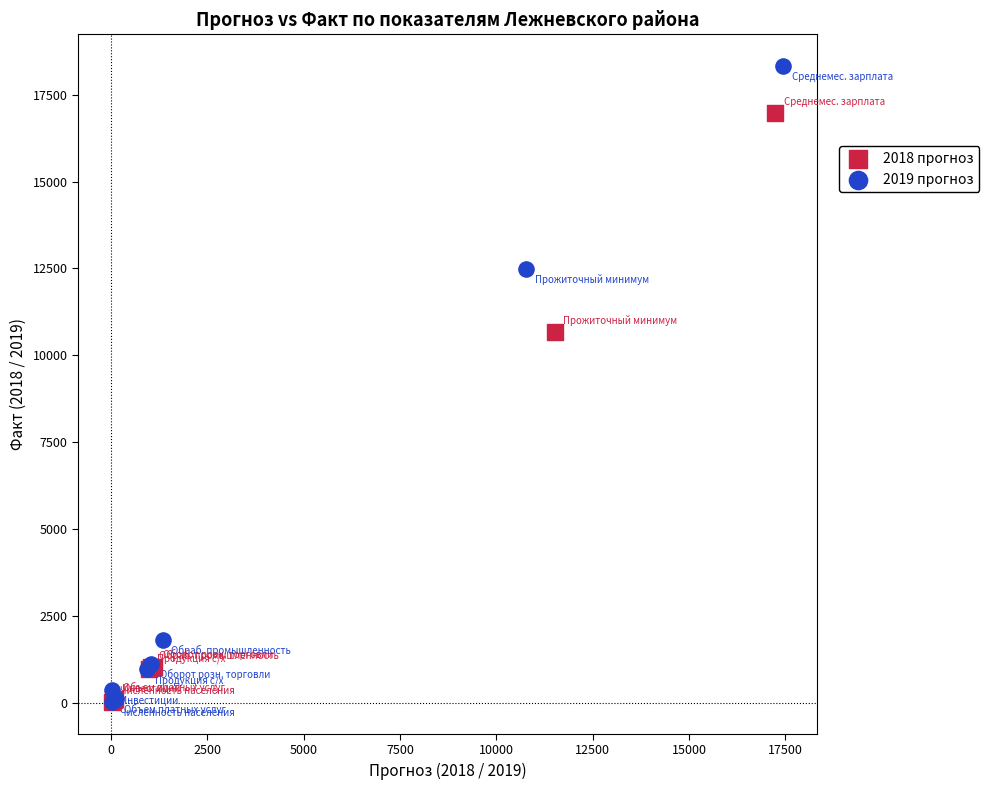

What are all the series names shown in the legend?

2018 прогноз, 2019 прогноз